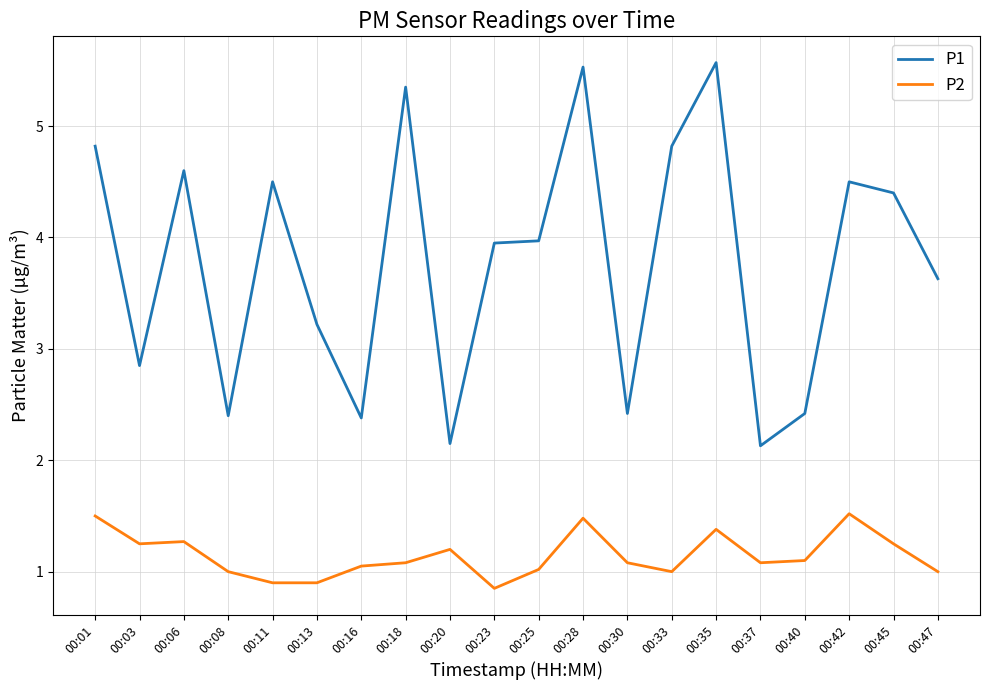

What is the difference between the highest and lowest values at 00:06?

3.3